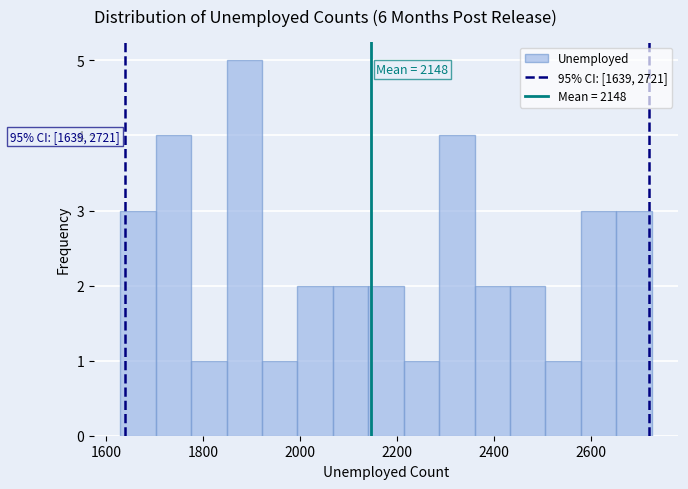

Around what value on the x-axis is the tallest bar? Give the approximate position of its centre, as read against the axis.

1880